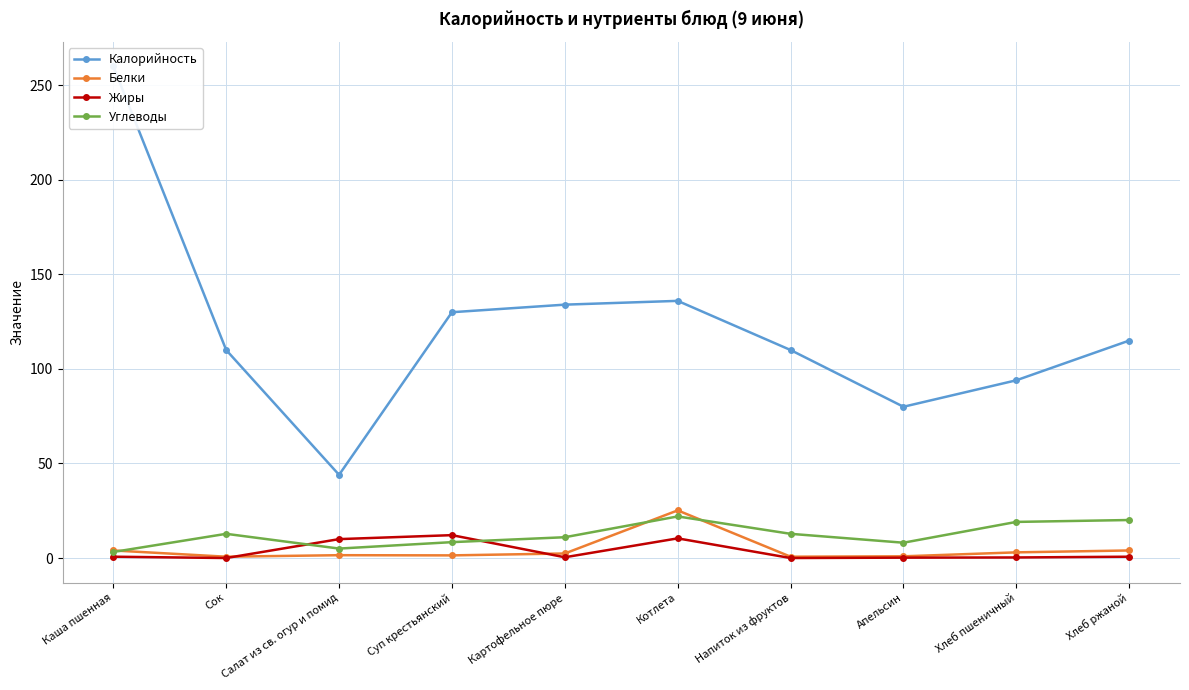

List the series in order of their peak value, highest first.

Калорийность, Белки, Углеводы, Жиры